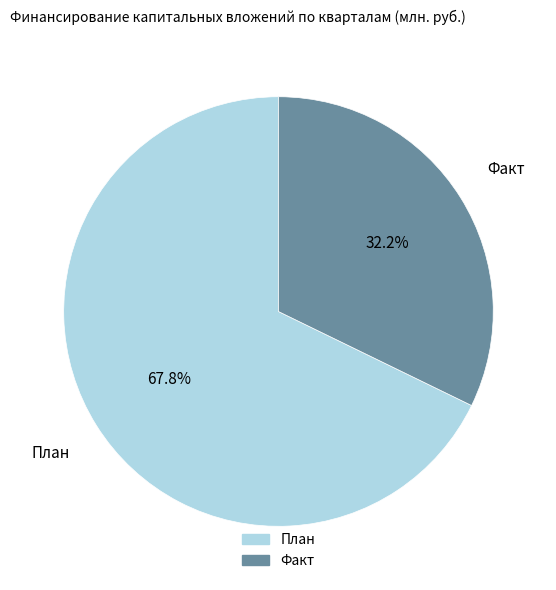

Does any single category account for the majority?

Yes